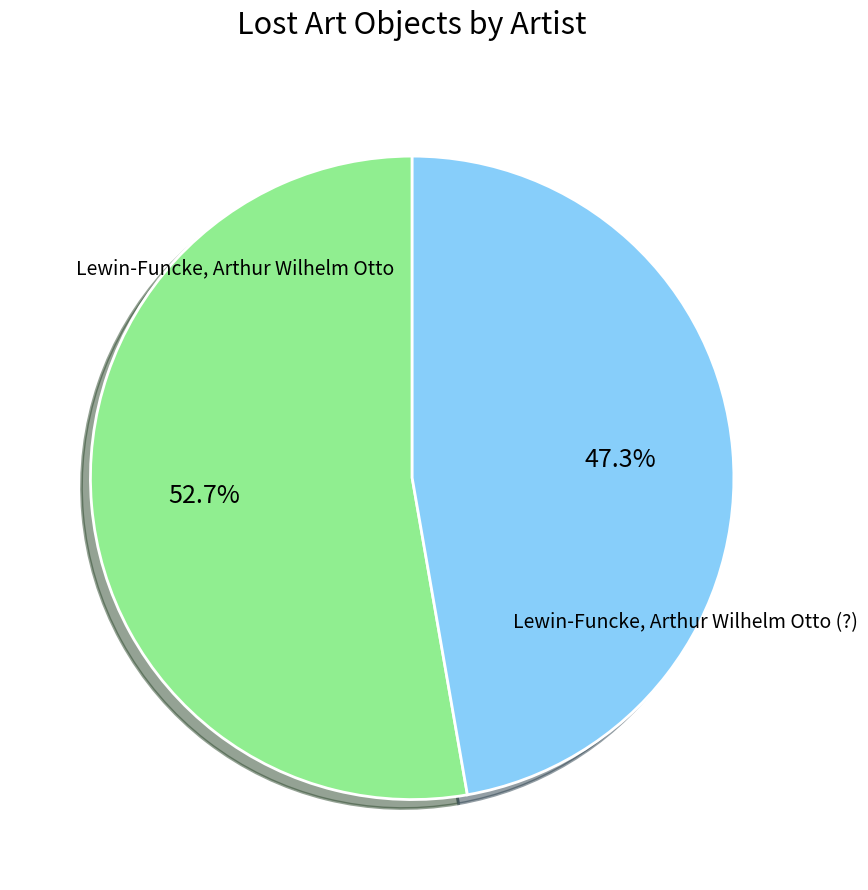

How many slices are in this pie chart?

2